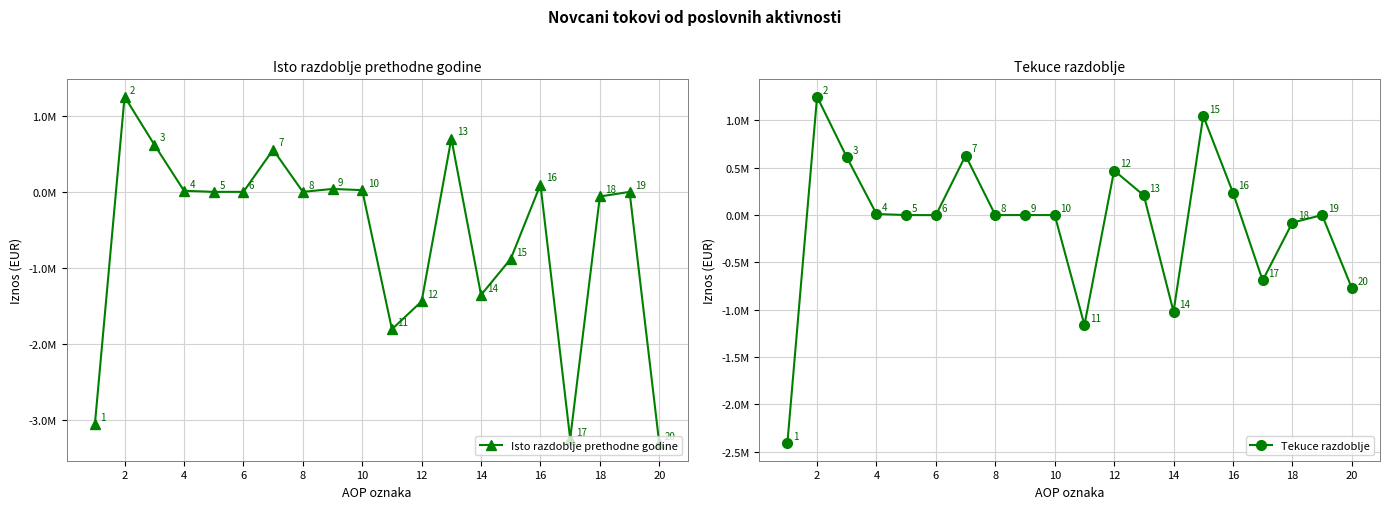

How many data points does each series have?

20